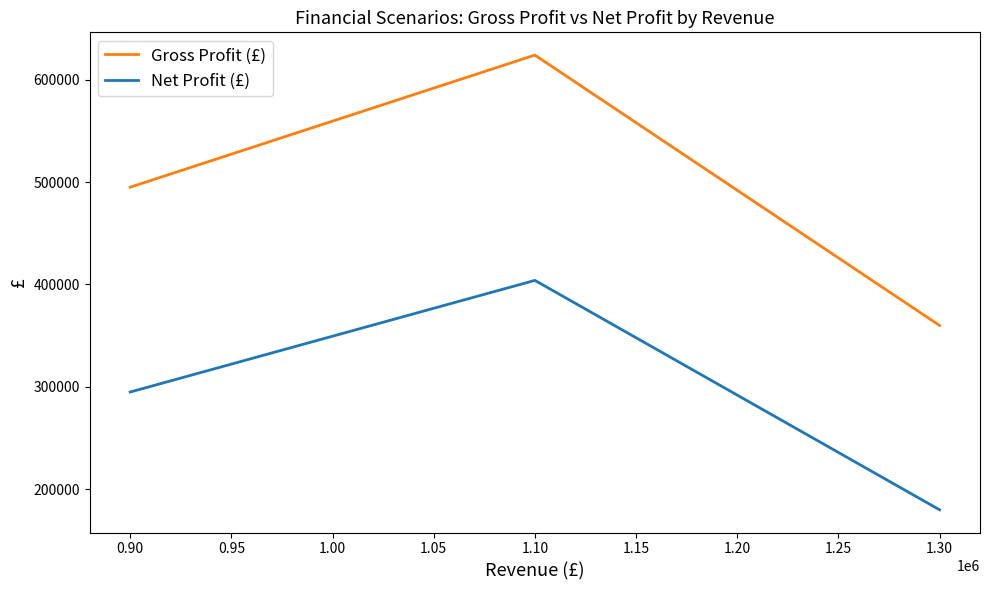

What is the lowest value of the Gross Profit (£) series?

360000